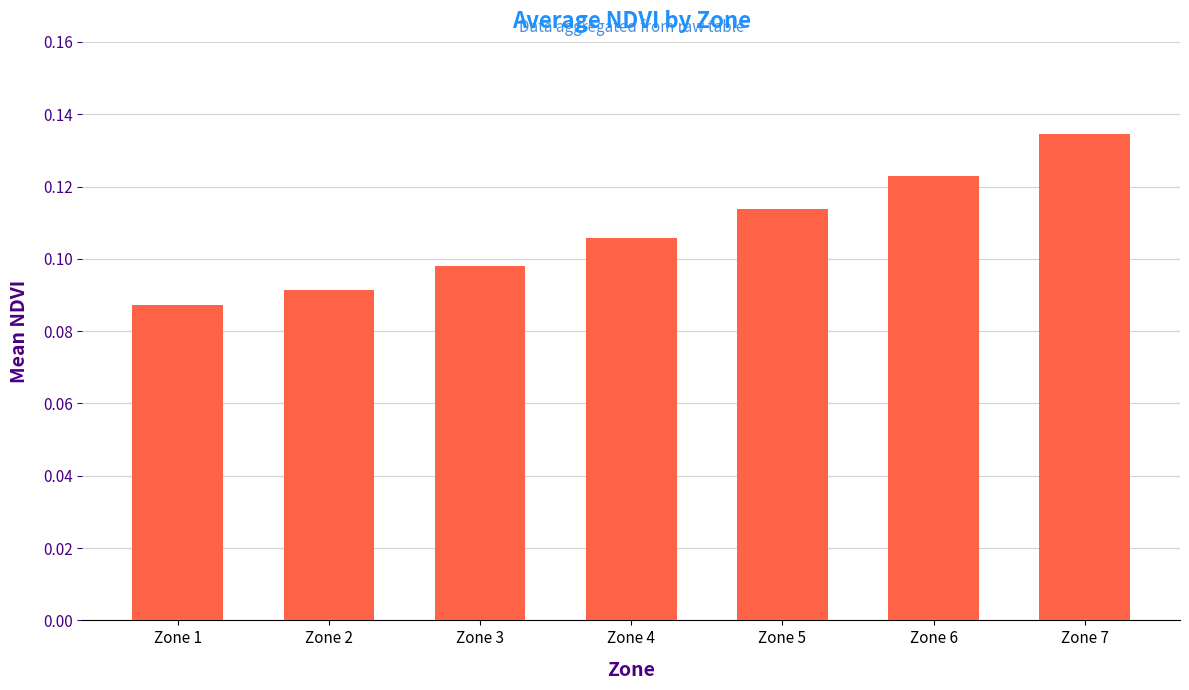

Count the values in the range 0 to 1.

7